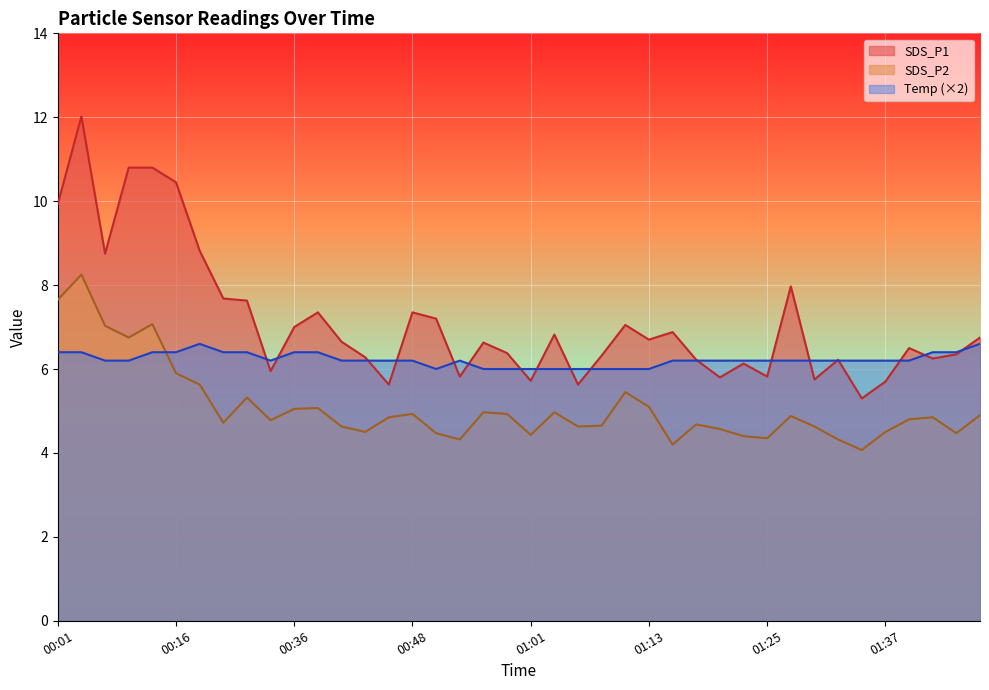

At which label does SDS_P1 reach its minimum?

01:35